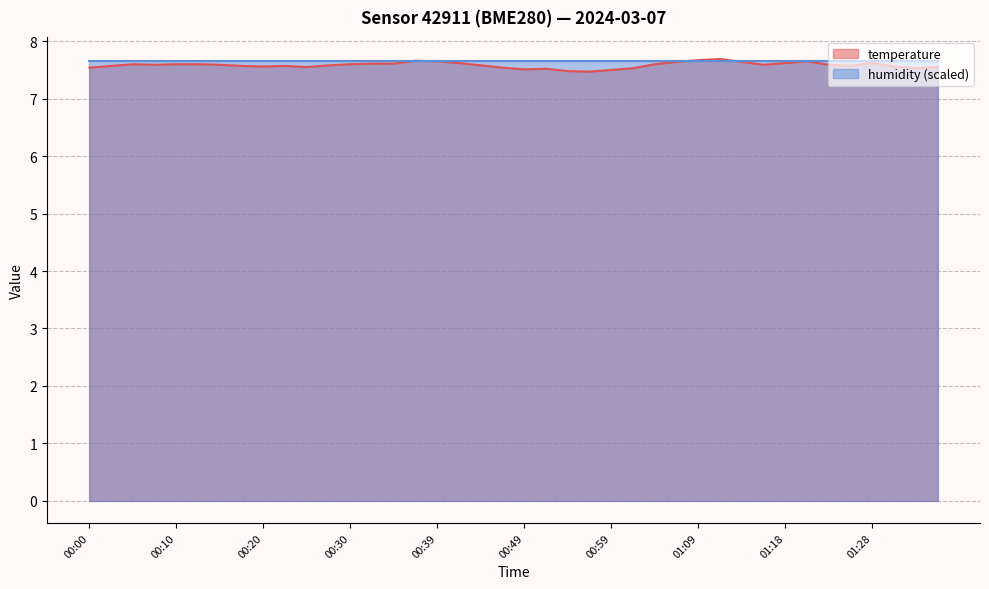

Reading left to right, extract all data points from this chart.

7.5	7.6	7.6	7.6	7.6	7.6	7.6	7.6	7.6	7.6	7.5	7.6	7.6	7.6	7.6	7.7	7.7	7.6	7.6	7.5	7.5	7.5	7.5	7.5	7.5	7.5	7.6	7.6	7.7	7.7	7.6	7.6	7.6	7.7	7.6	7.6	7.6	7.6	7.5	7.5